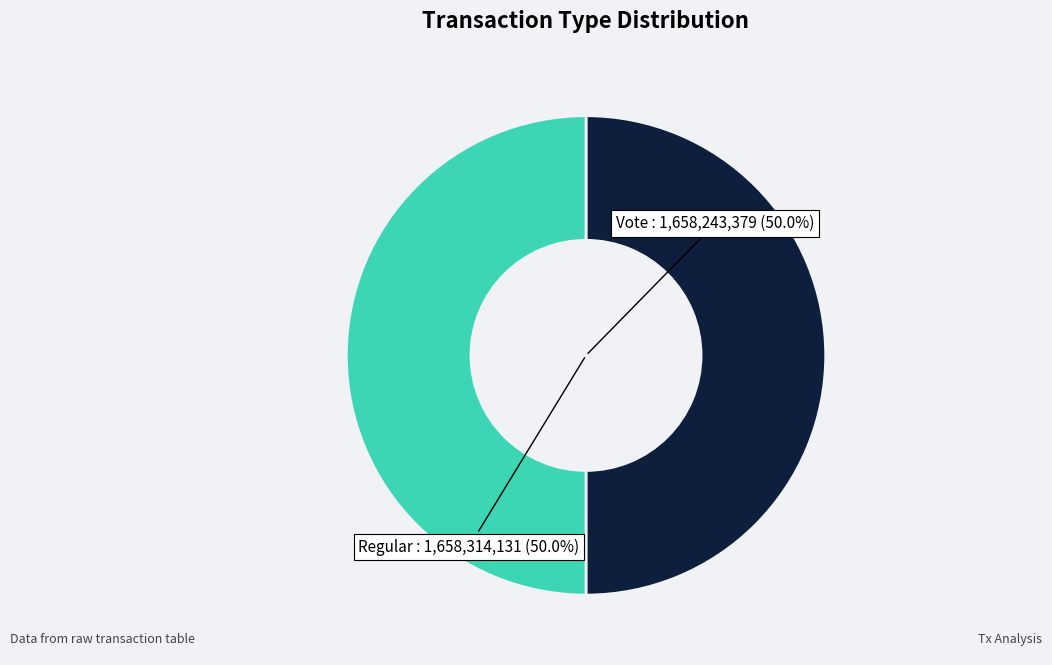

Approximately how many times larger is the value at Regular compared to Vote?

1.0